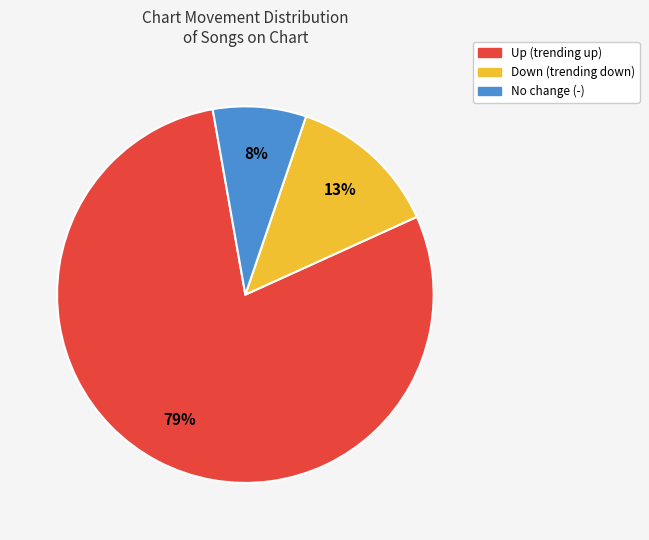

To the nearest percent, what is the average slice percentage?

33%